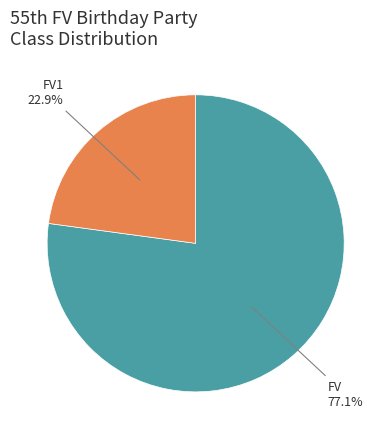

How many slices are in this pie chart?

2